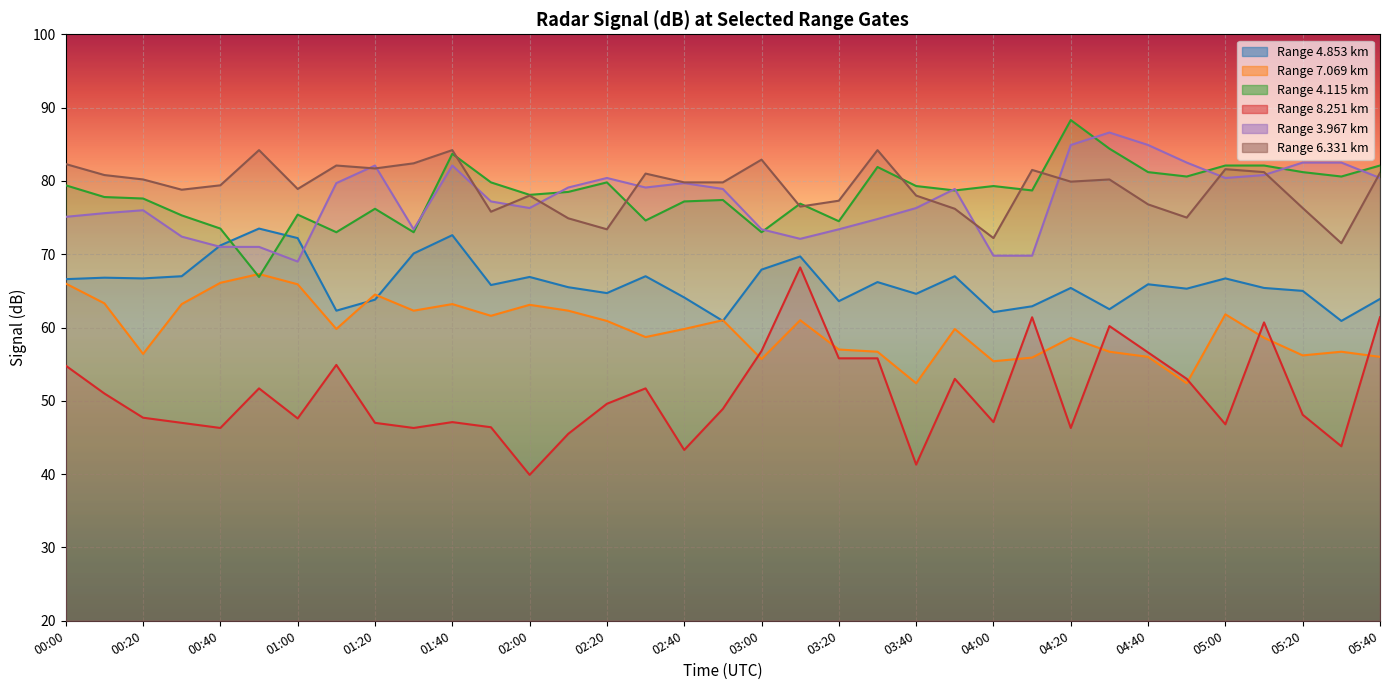

True or false:   8.251 and   6.331 intersect in this chart.

False